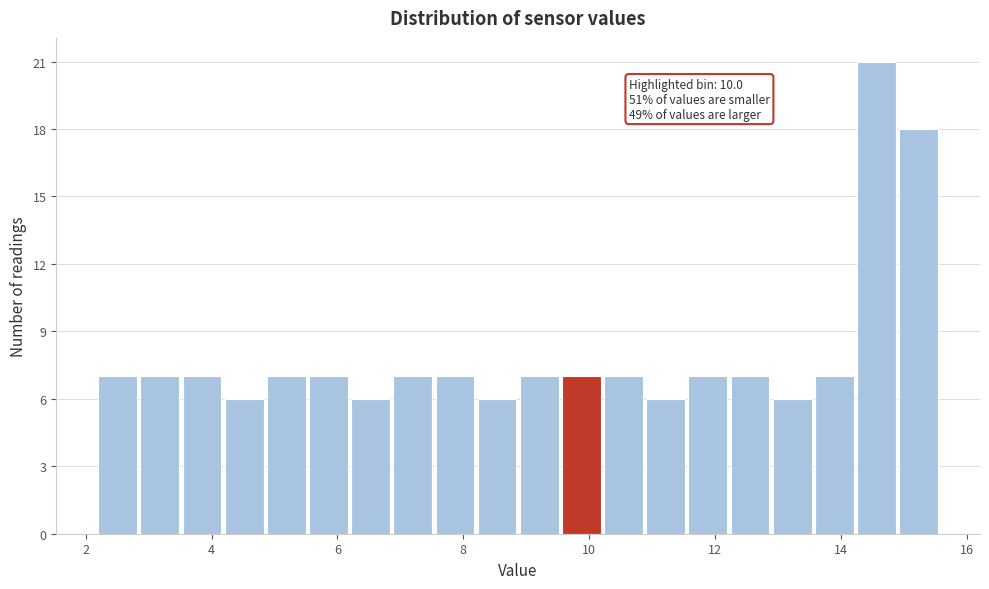

Read against the x-axis, roughly where is the centre of the tallest bar?

14.6